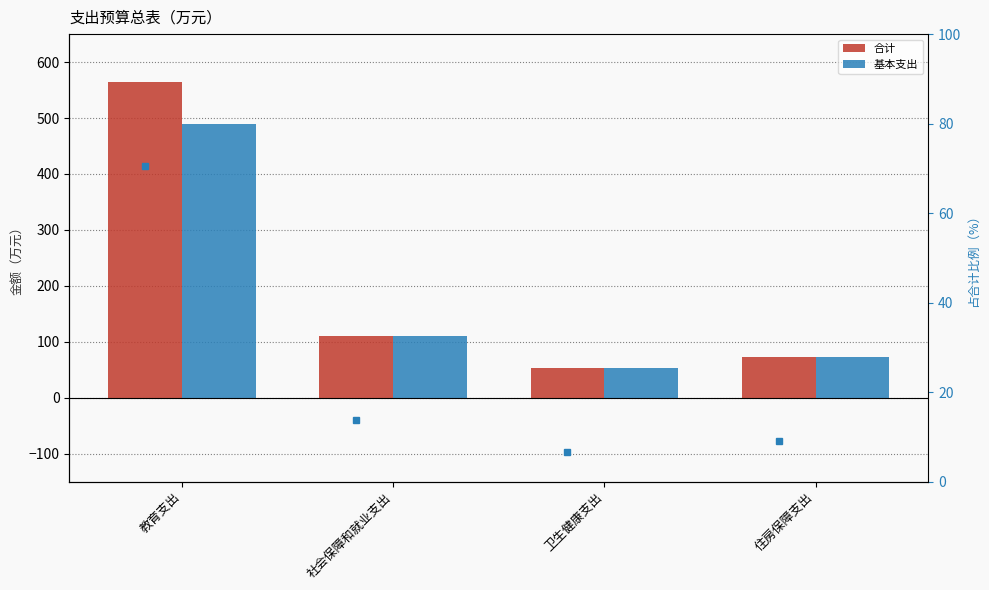

Read the 合计 value at 教育支出.

564.0